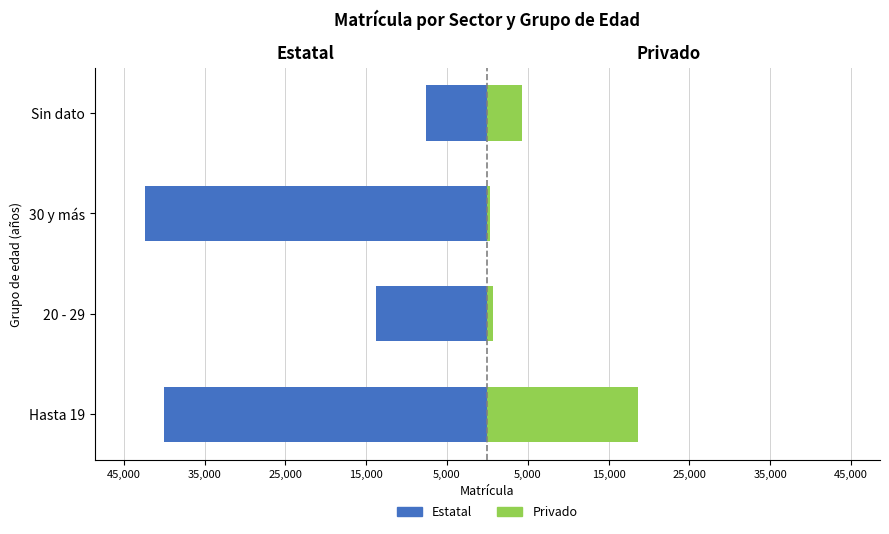

What is the sum of all Estatal values?

-103698